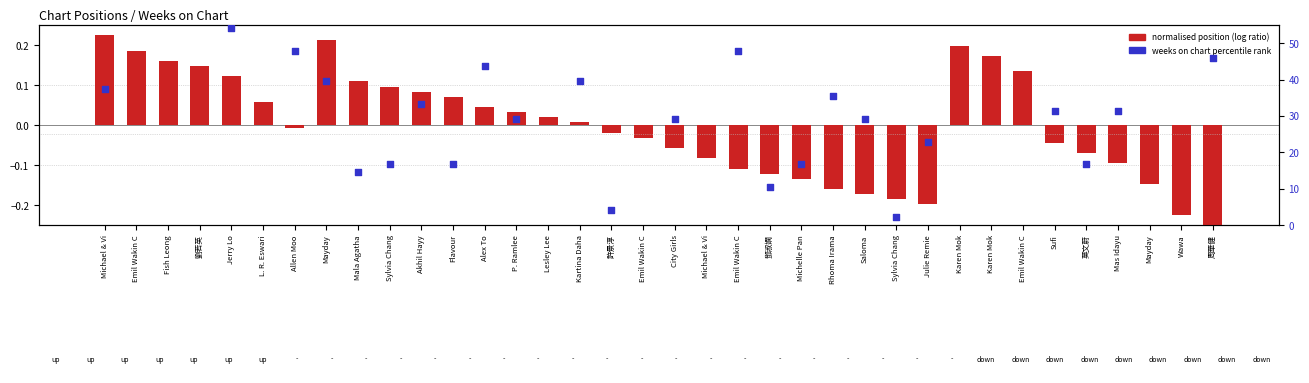

Which series contains the lowest Y value?

normalised chart position (log ratio analogue)